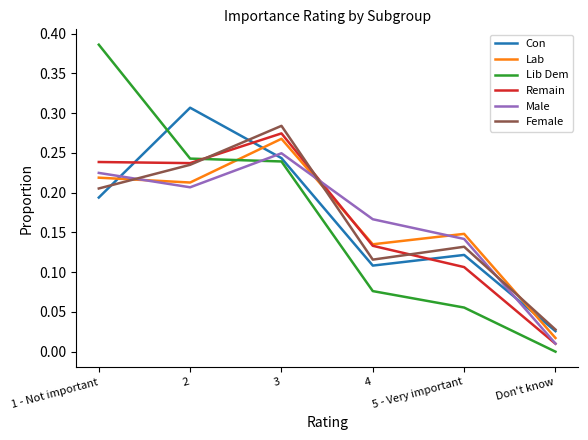

Which category has the lowest value across all series?

Don't know